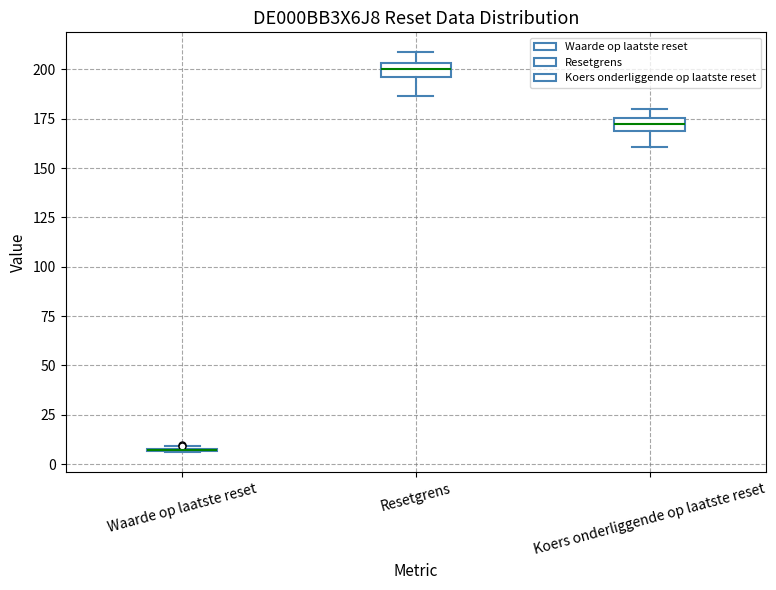

Where is the lower edge of the box for Koers onderliggende op laatste reset on the y-axis? The values are not printed on the chart, so give them approximately, as read against the axis.

170